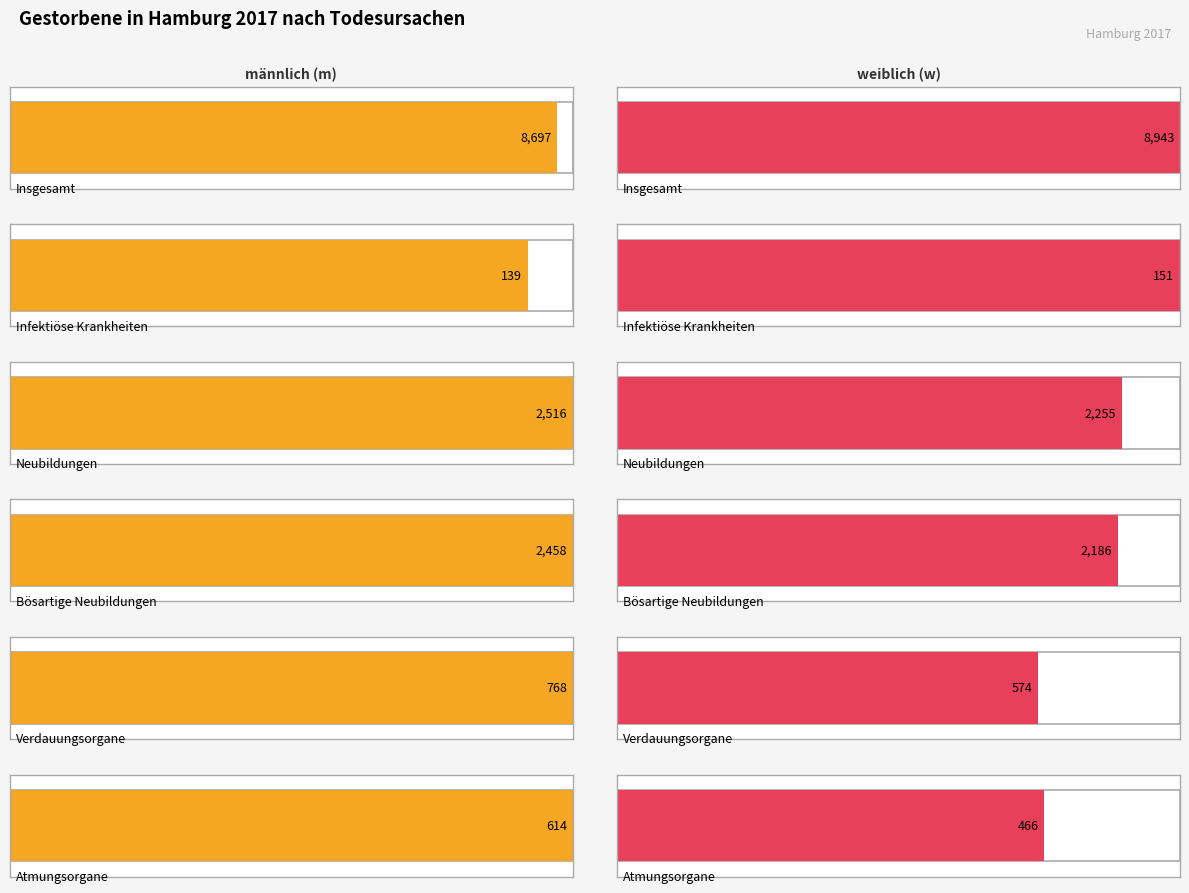

List the series in order of their overall mean, highest first.

männlich (m), weiblich (w)